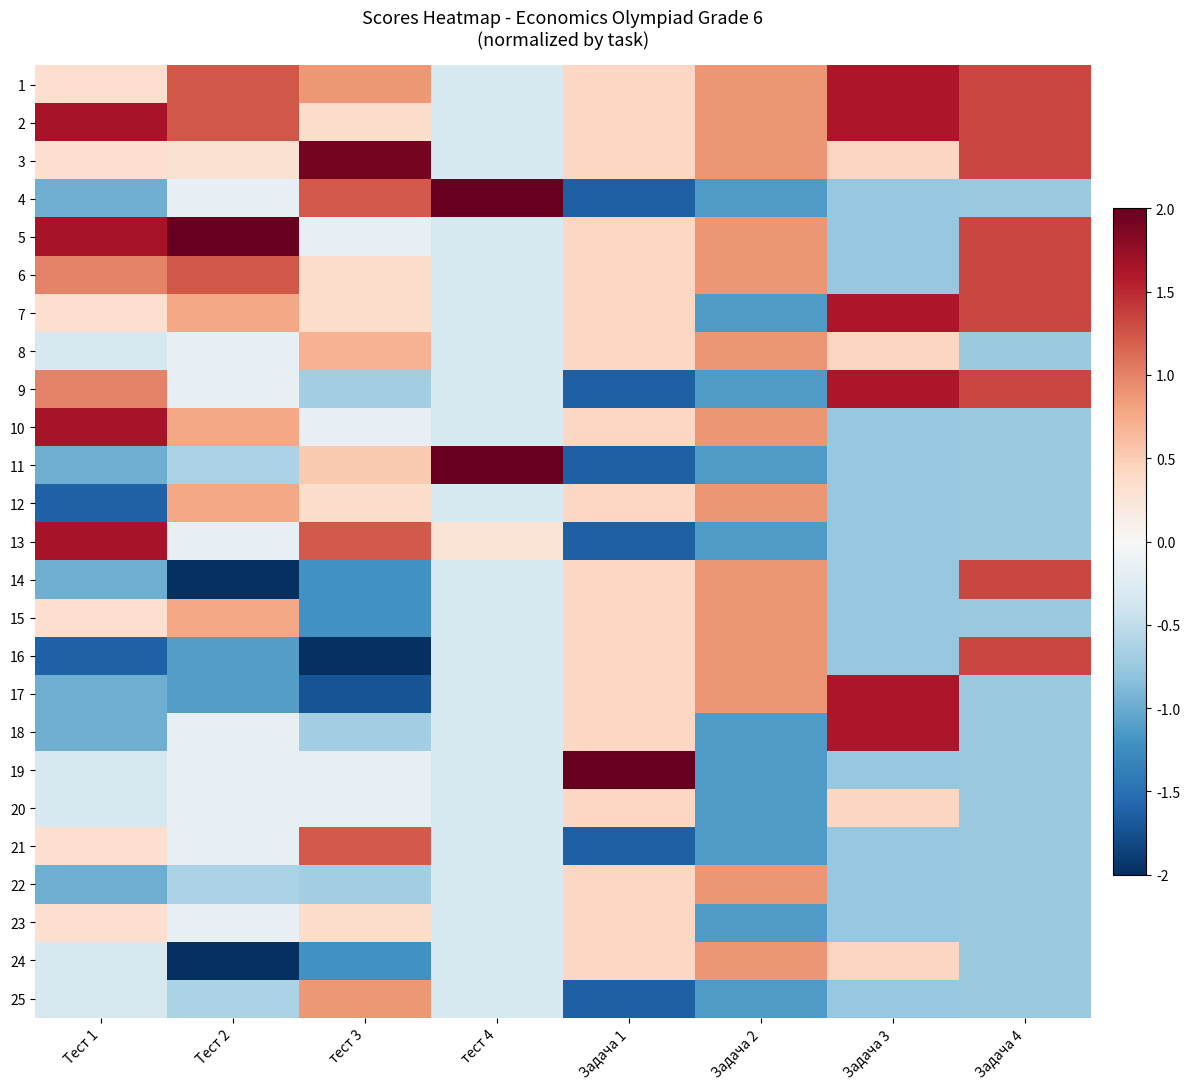

What is the greatest value displayed?

4.3